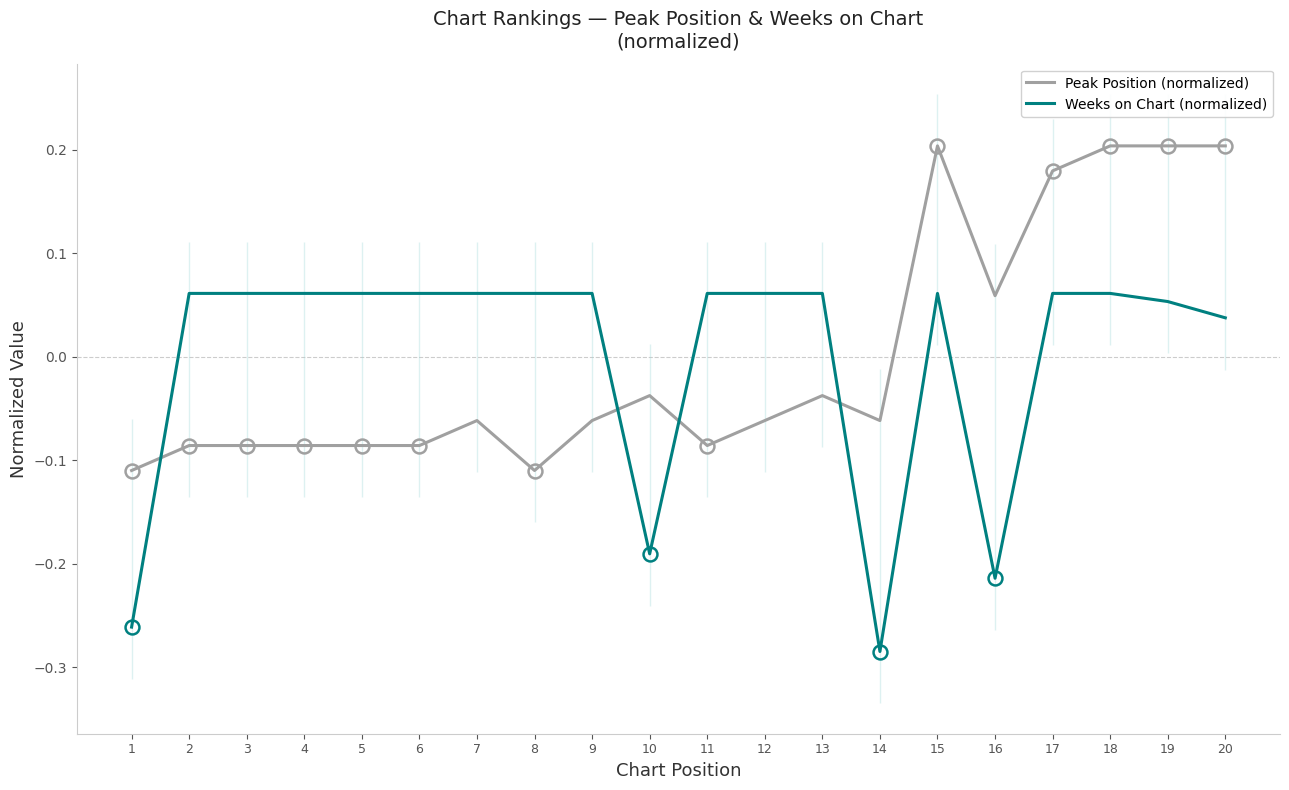

The Weeks on Chart (normalized) series shows 0.1 at 9. True or false?

True